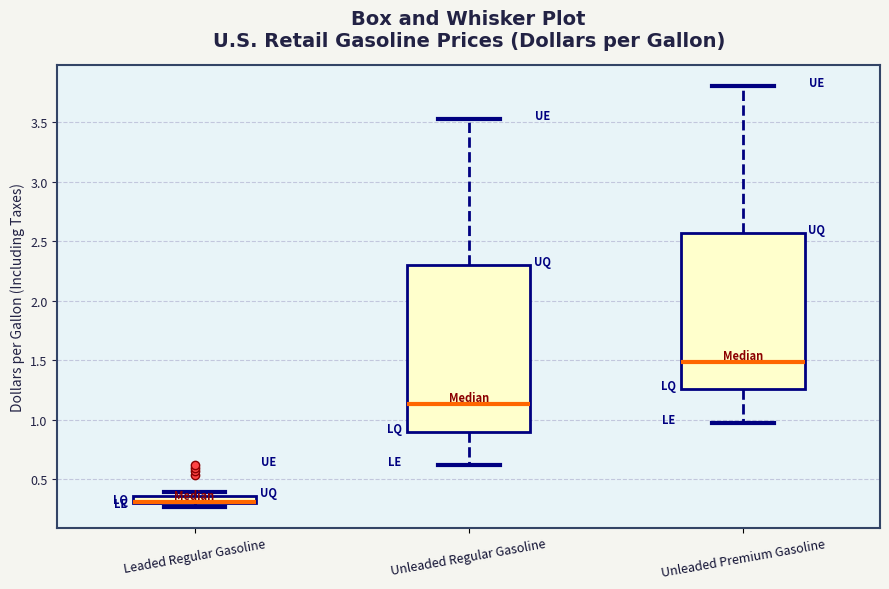

Where does the upper whisker of the box for Unleaded Regular Gasoline end on the y-axis? The values are not printed on the chart, so give them approximately, as read against the axis.

3.55